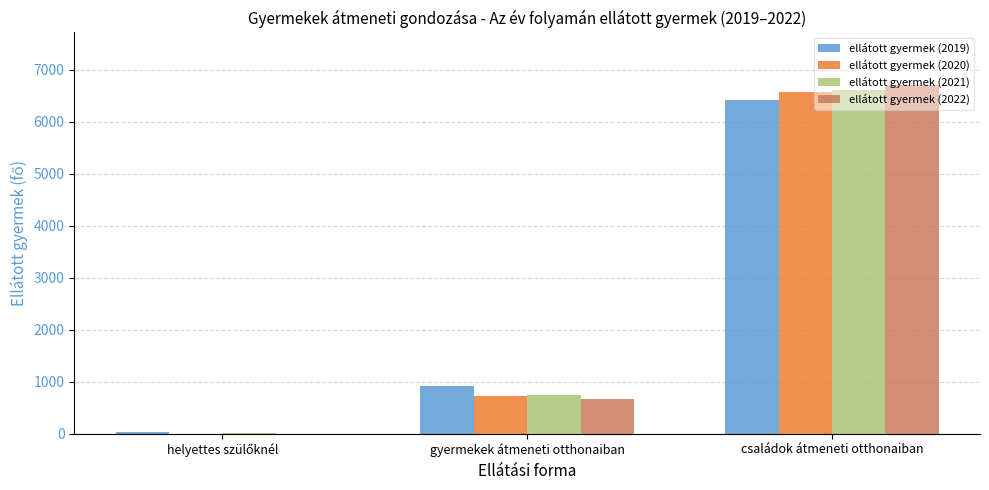

What value does the ellátott gyermek (2020) series have at családok átmeneti otthonaiban?

6584